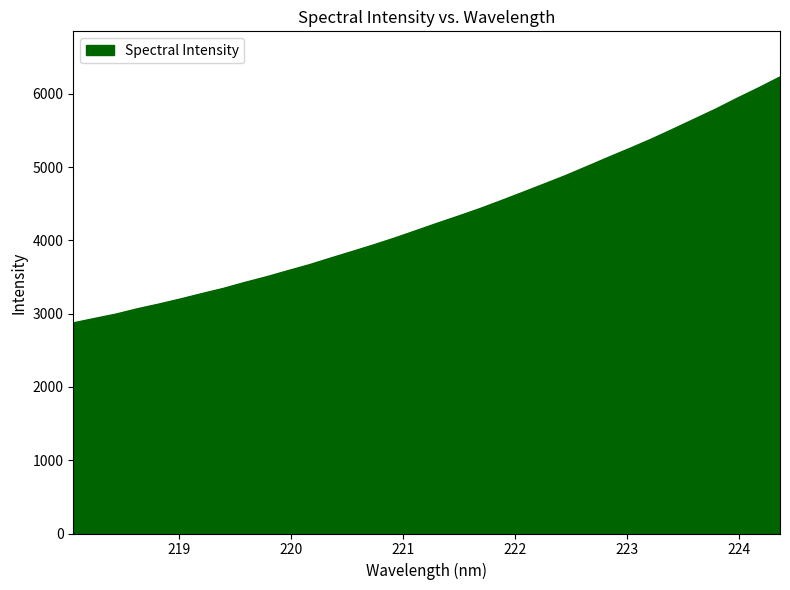

What is the minimum value shown in the chart?

2873.7